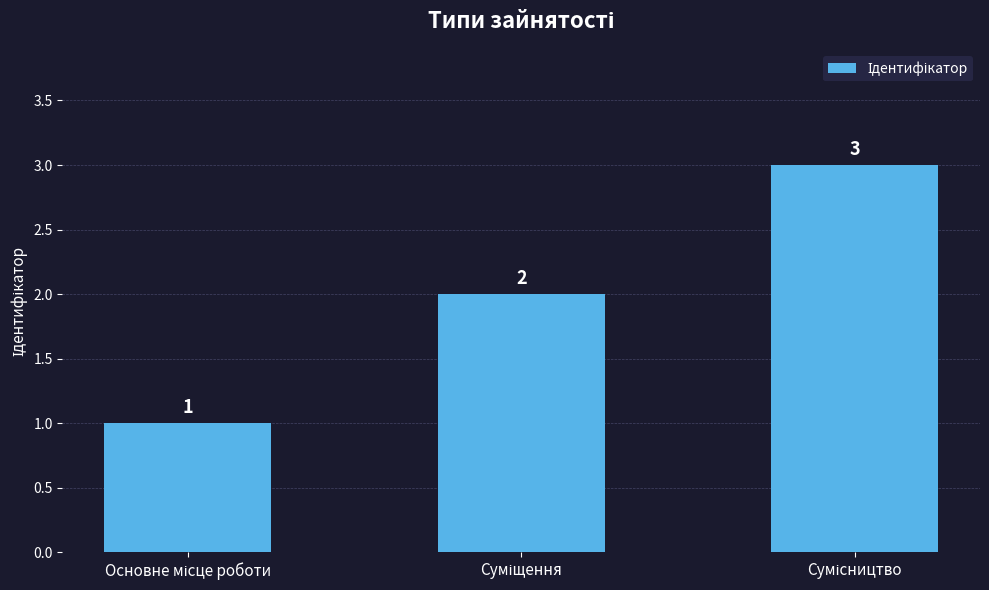

What is the value of the 1st bar from the left?

1